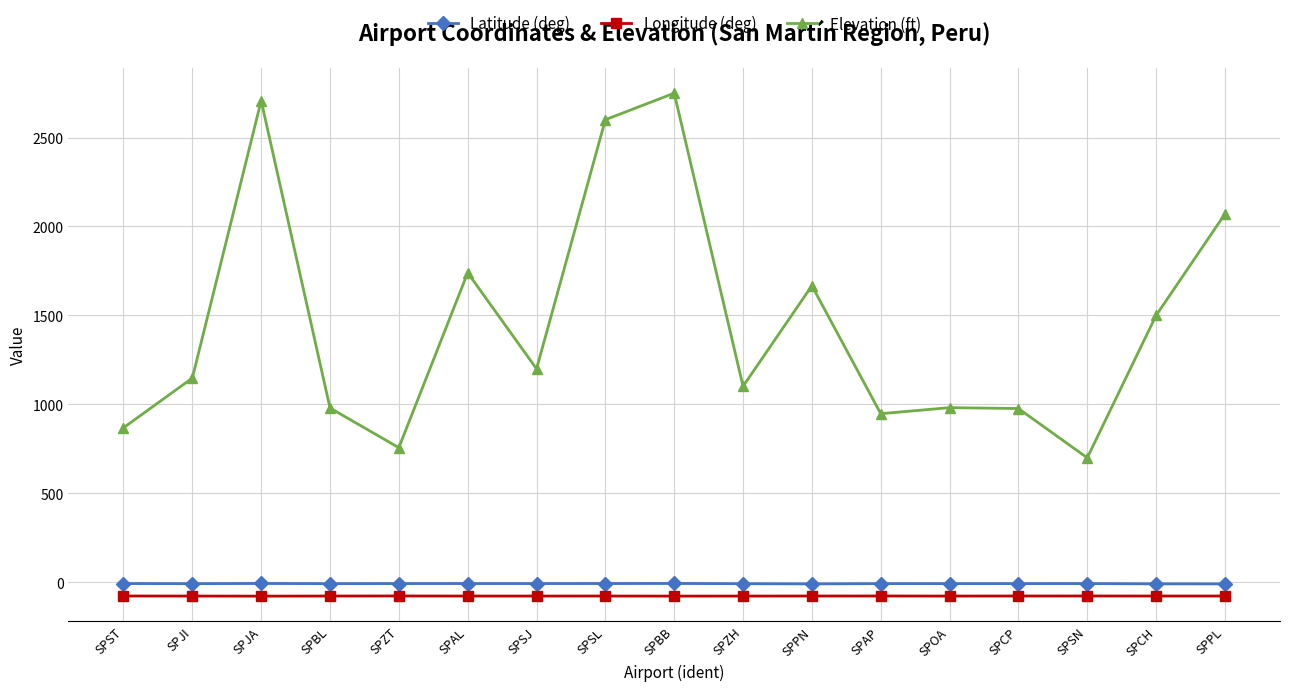

Which series has the largest range (max minus min)?

Elevation (ft)